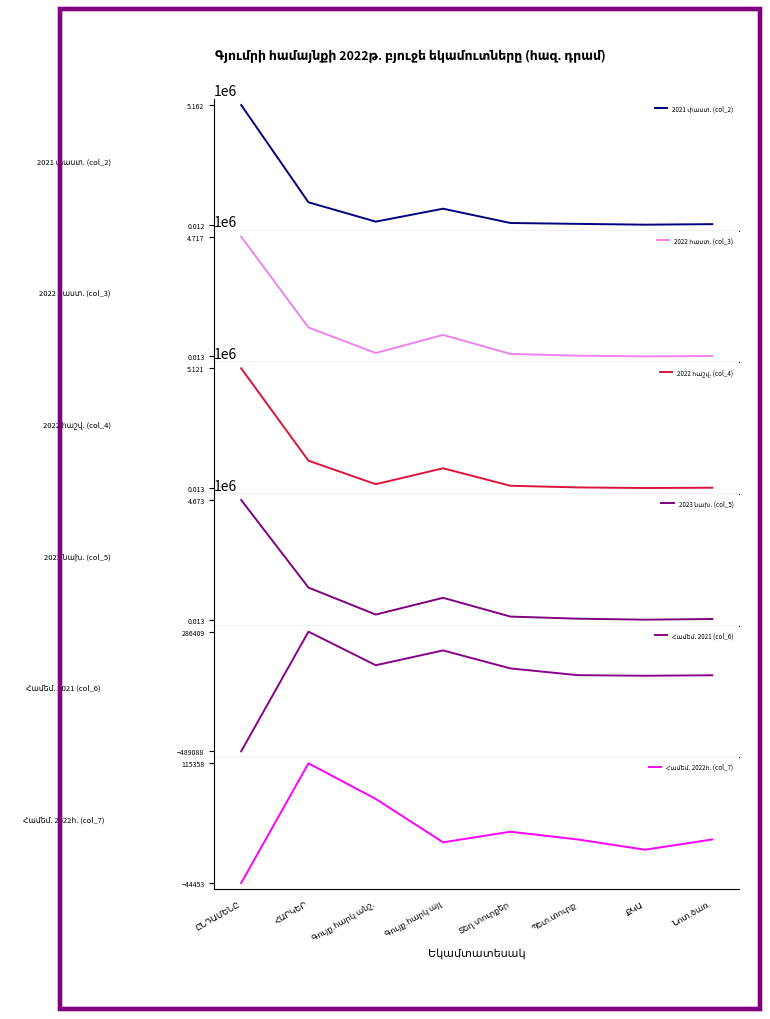

True or false: 2022 հաստ. (col_3) has more than 2 points higher than both neighbors.

False